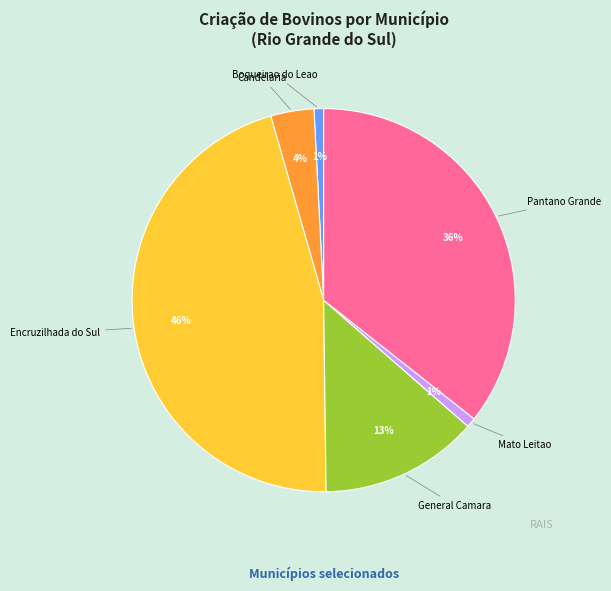

Count the number of slices in the pie.

6